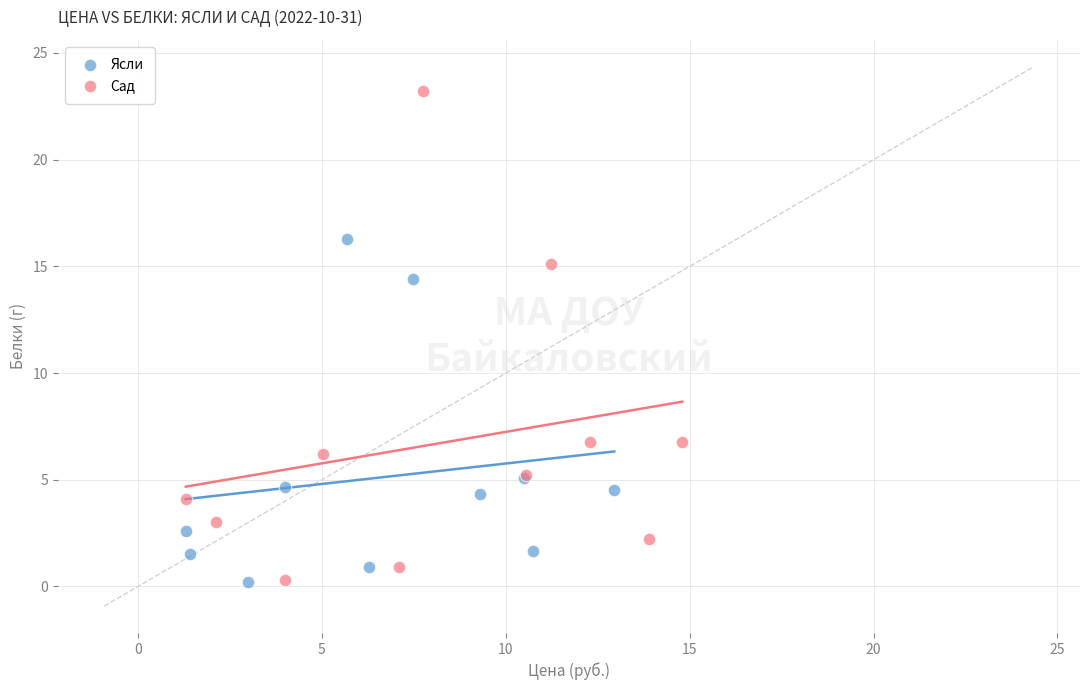

Which series reaches the maximum Y coordinate?

Сад